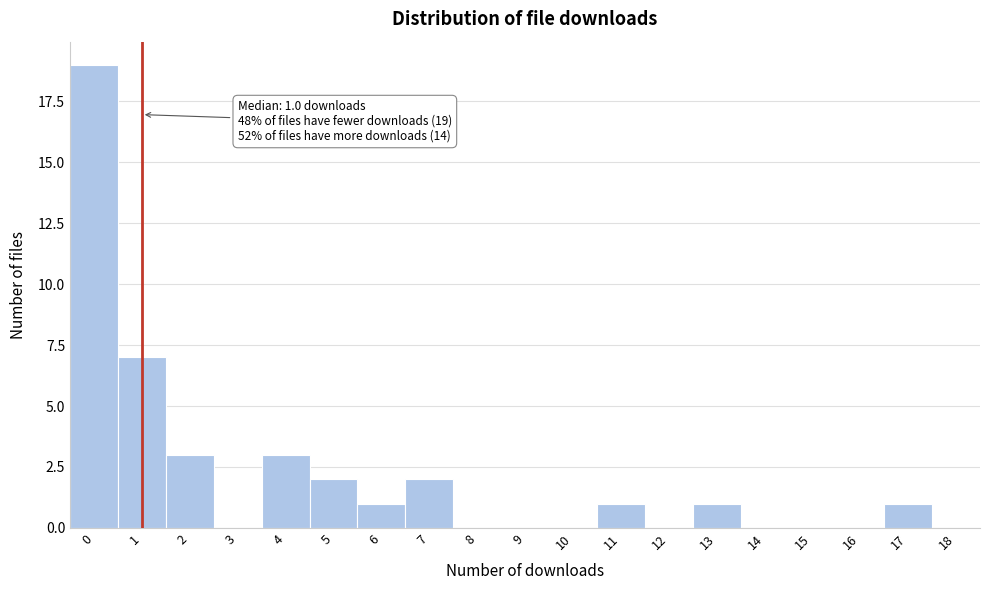

Over which range of the x-axis is the bar tallest?

-0.5 to 0.5